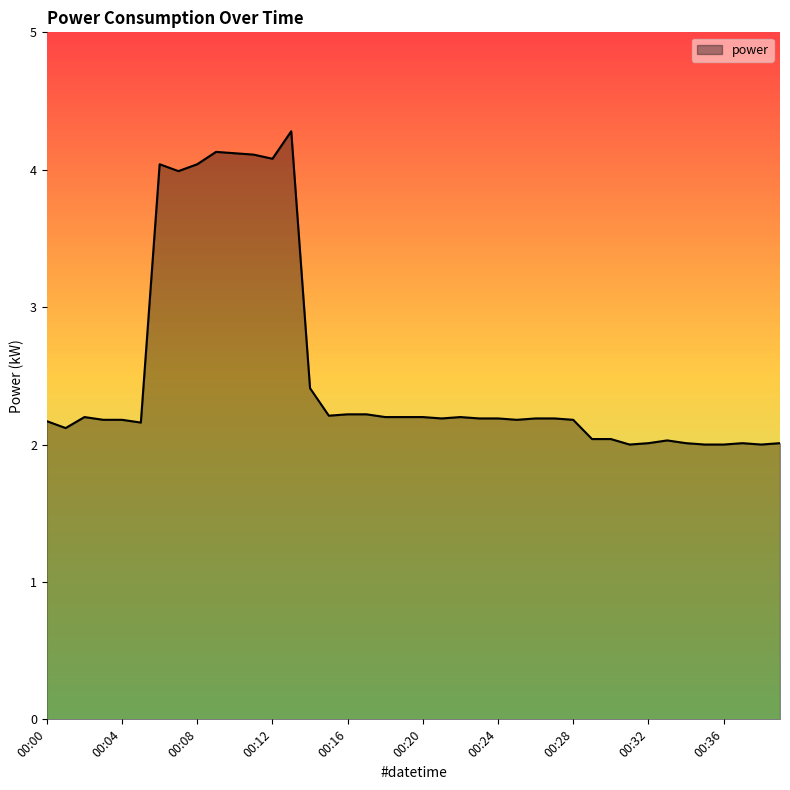

Does the chart have visible grid lines?

No